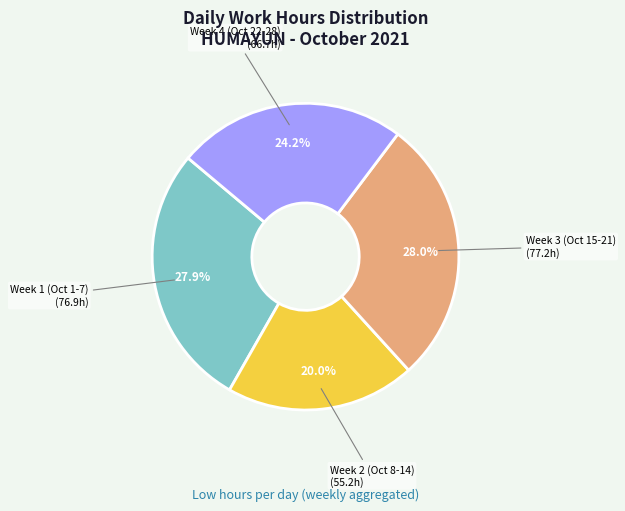

Is there a majority slice in this chart?

No